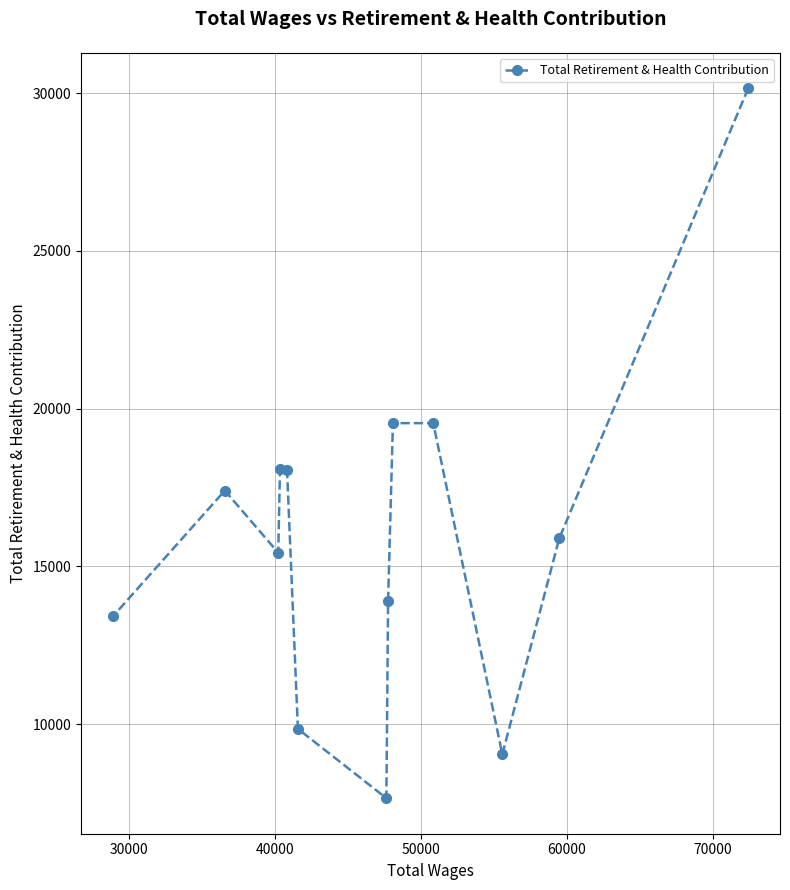

What is the minimum value shown in the chart?

7656